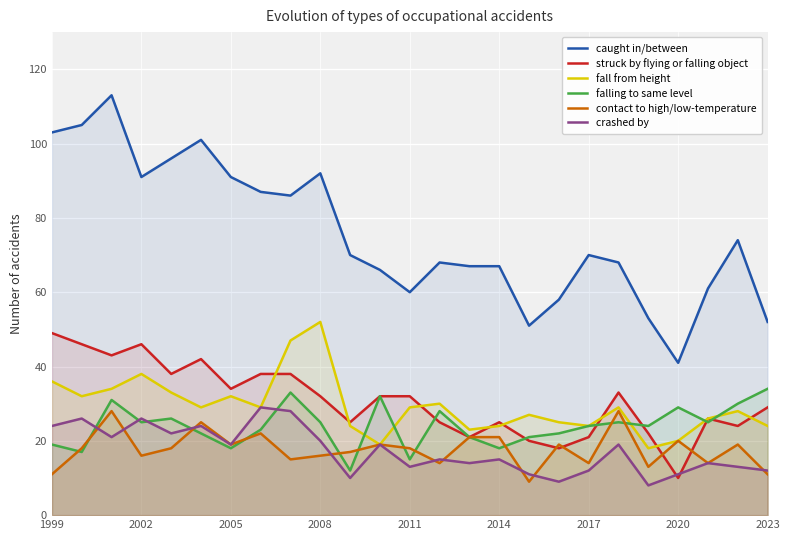

True or false: caught in/between and falling to same level intersect in this chart.

False